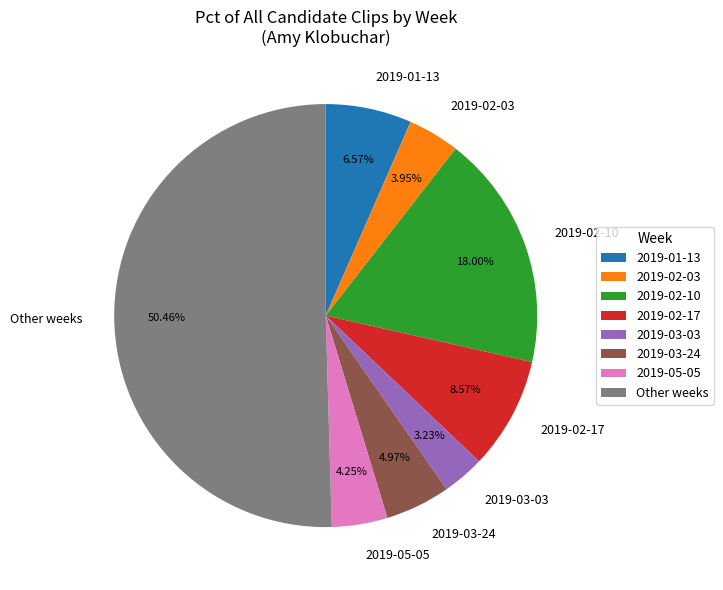

Is the sum of Other weeks and 2019-02-17 greater than half?

Yes